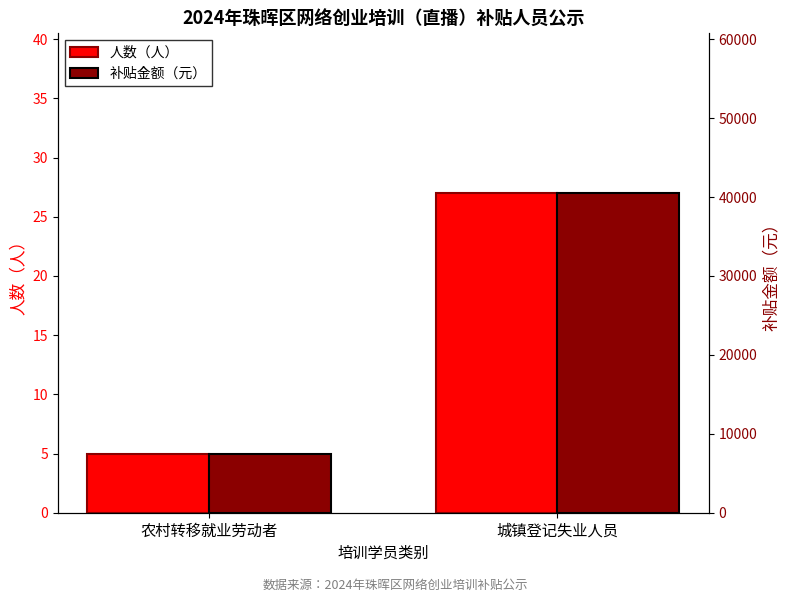

What is the sum of the 人数（人） values at 城镇登记失业人员 and 农村转移就业劳动者?

32